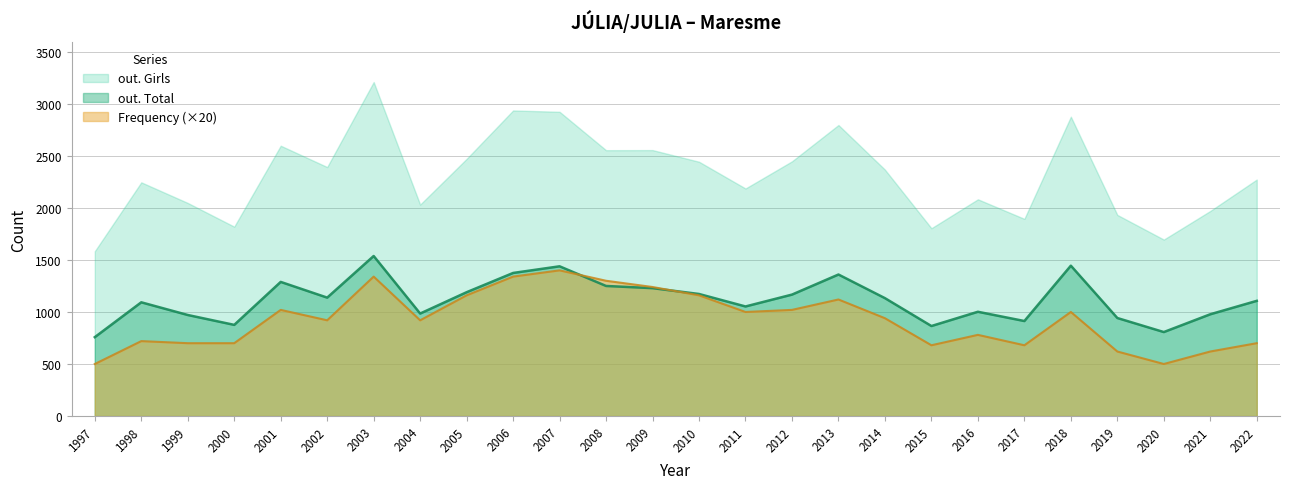

Which series ends up on top after the final intersection of out. Girls and Frequency?

out. Girls